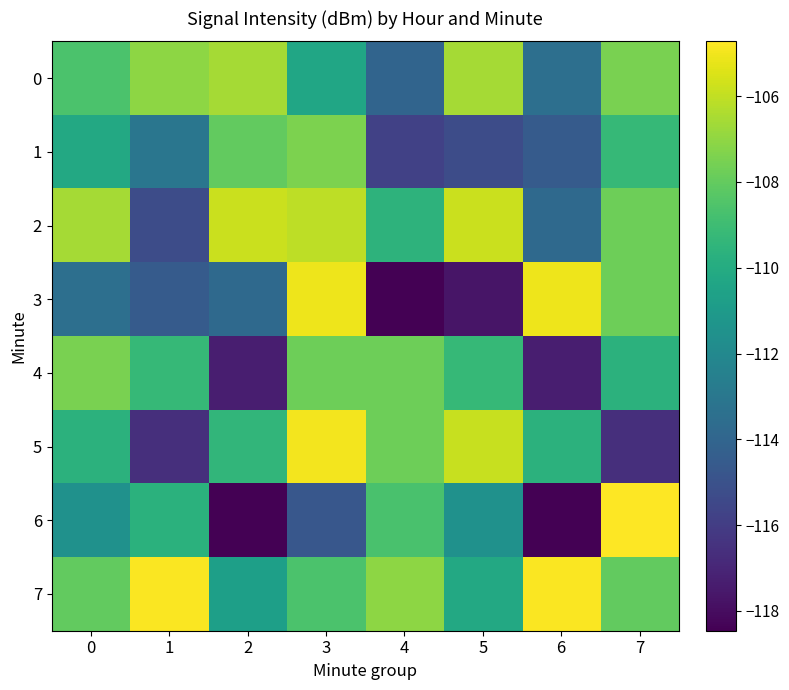

At how many categories does at least one series exceed -106?

6